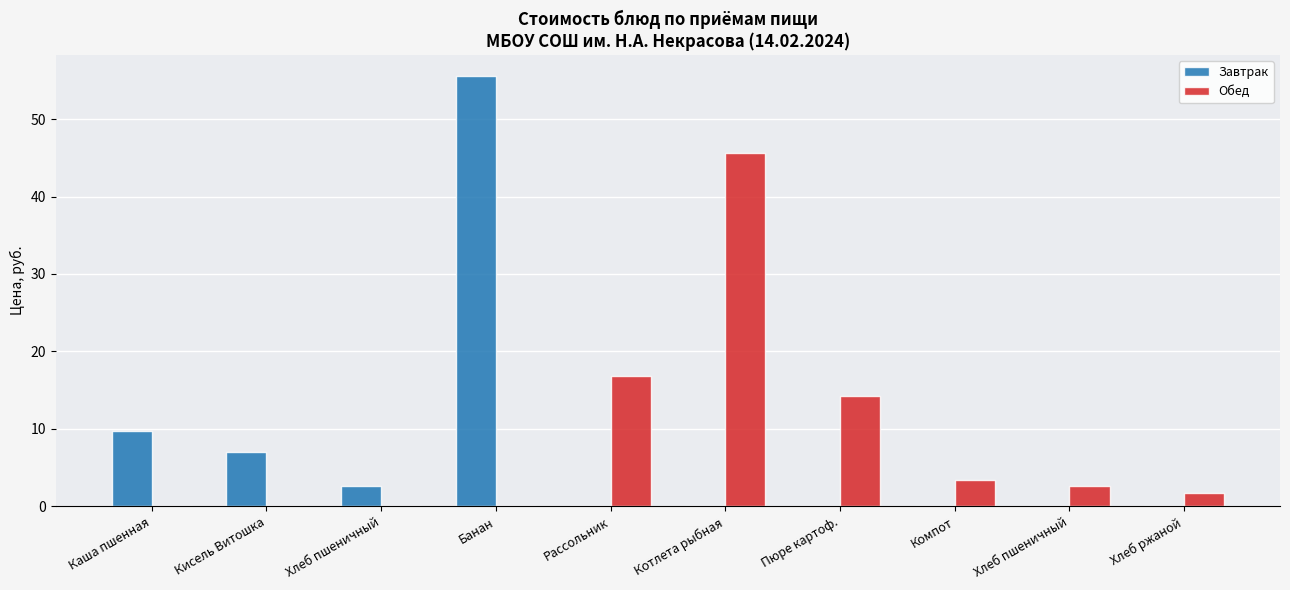

What is the average value of the Обед series?

8.4